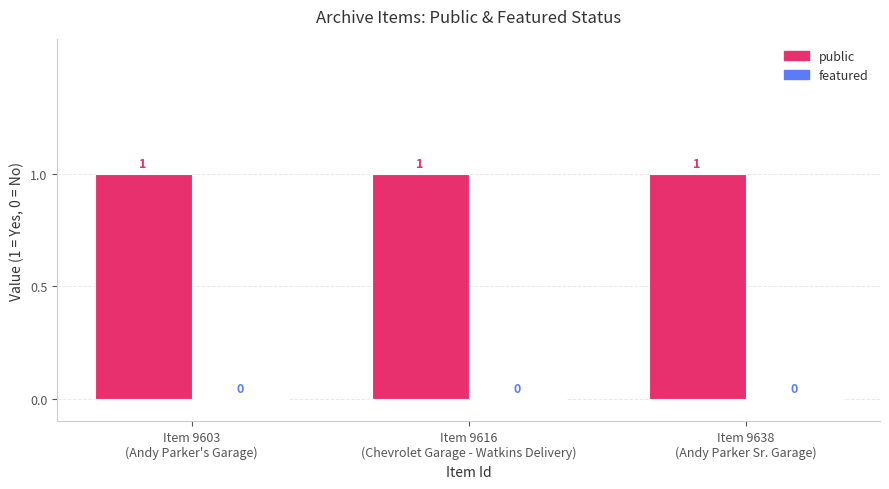

Rank the series by their maximum value, from highest to lowest.

public, featured